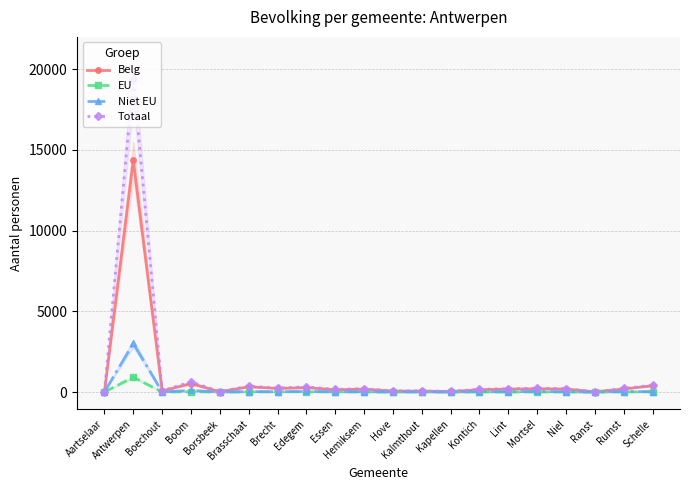

Does the chart display data point markers on the line(s)?

Yes